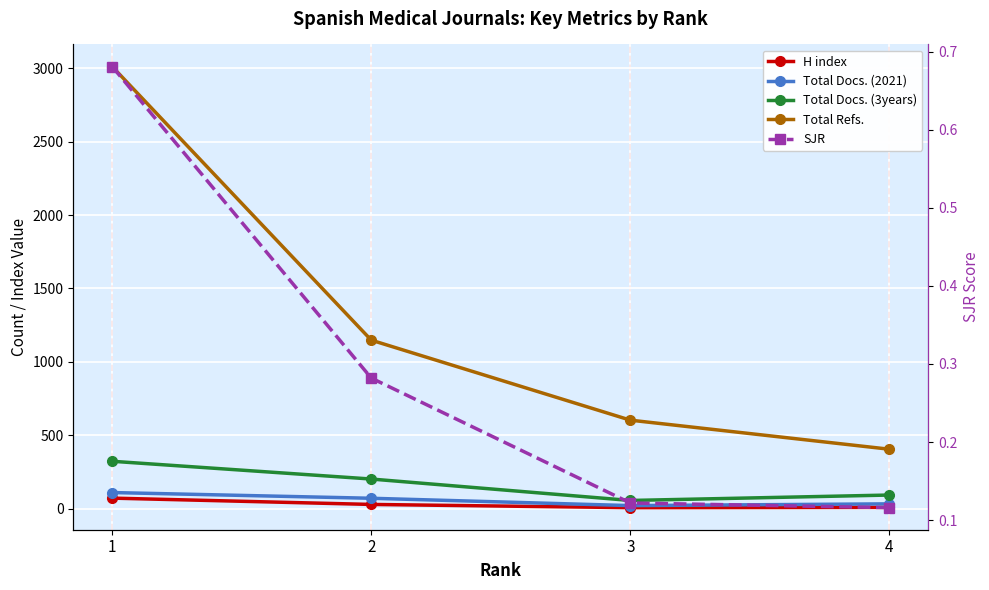

How many categories are shown in the chart?

4